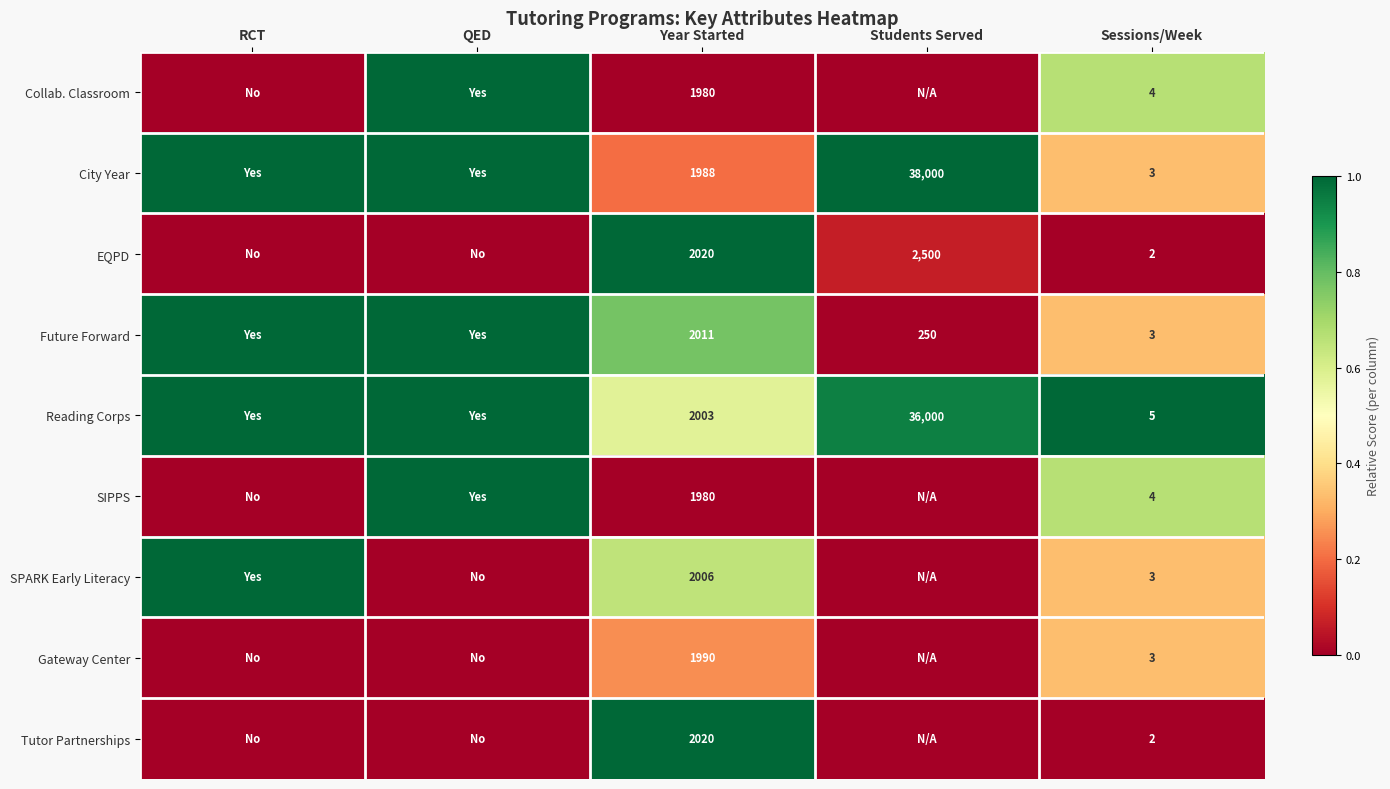

What is the difference between the Future Forward values at Year Started and Sessions/Week?

2008